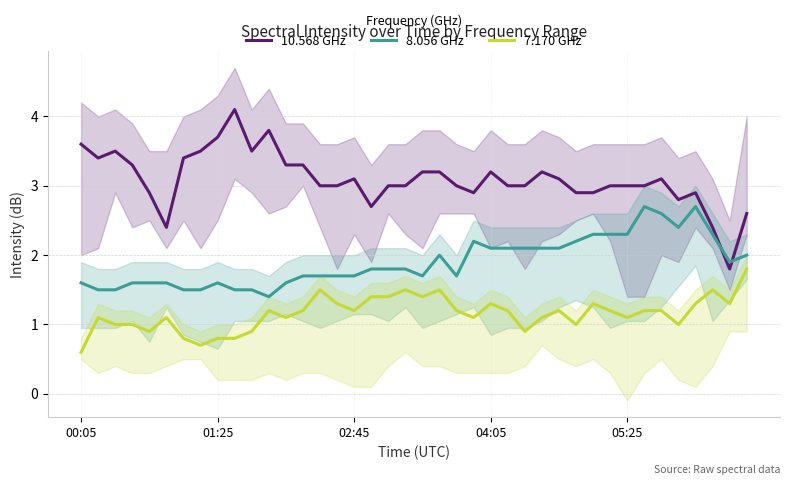

What is the smallest value displayed?

0.6